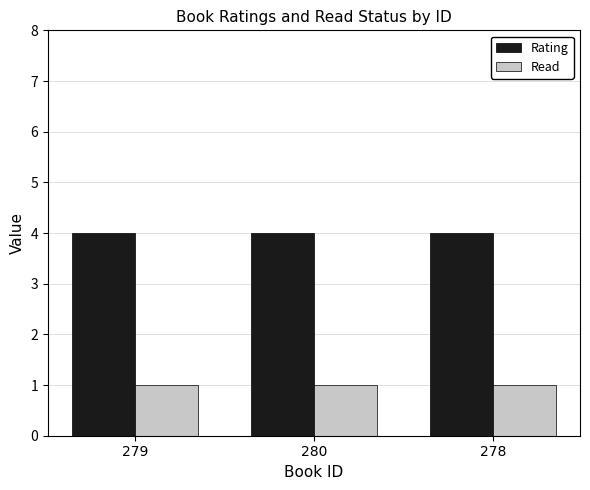

Reading left to right, what are all the values shown in this chart?

Rating: 279=4	280=4	278=4
Read: 279=1	280=1	278=1